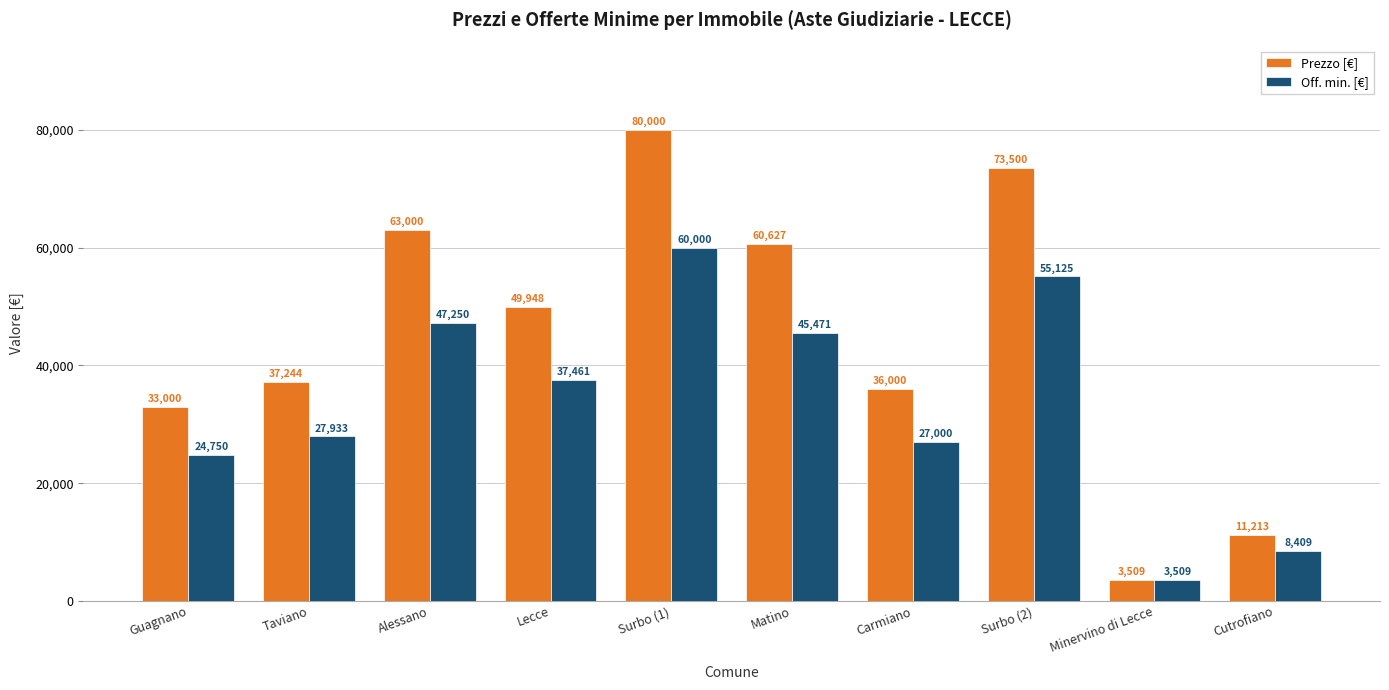

What value does the Off. min. [€] series have at Matino, to the nearest 50?

45450